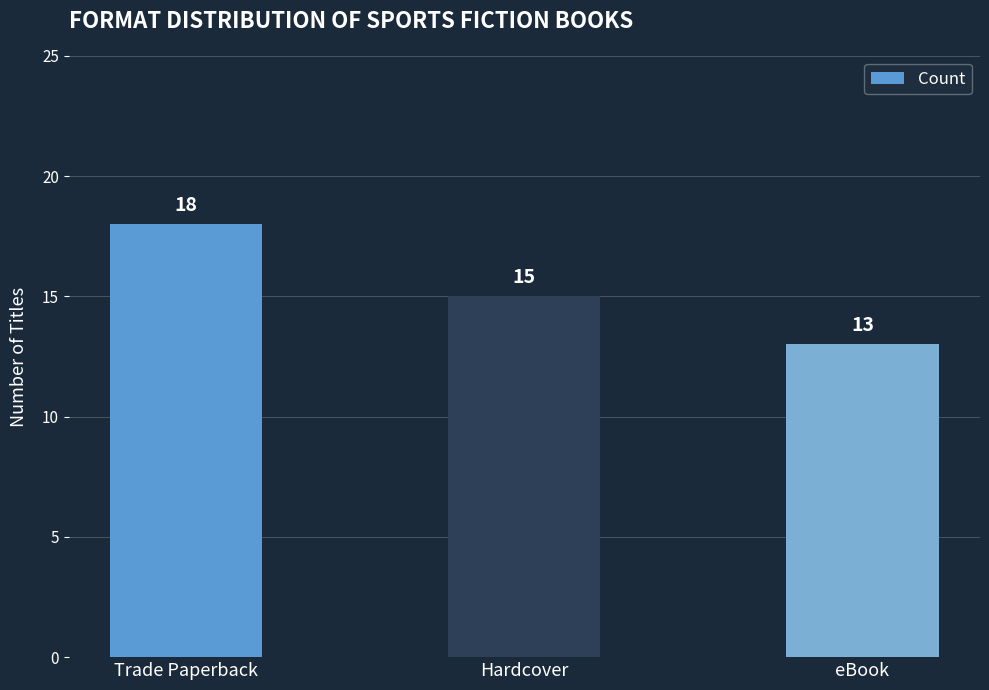

Rank the categories by value from highest to lowest.

Trade Paperback, Hardcover, eBook